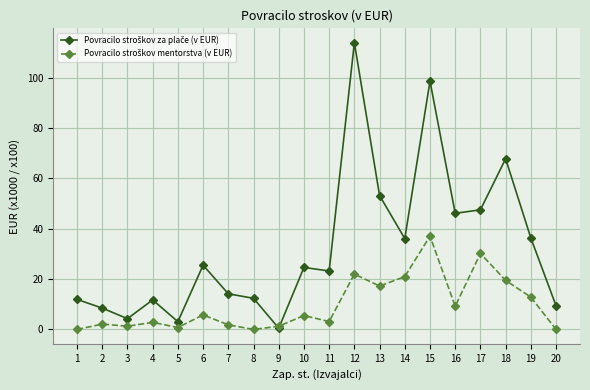

What is the difference between the highest and lowest values at 4?

8.9